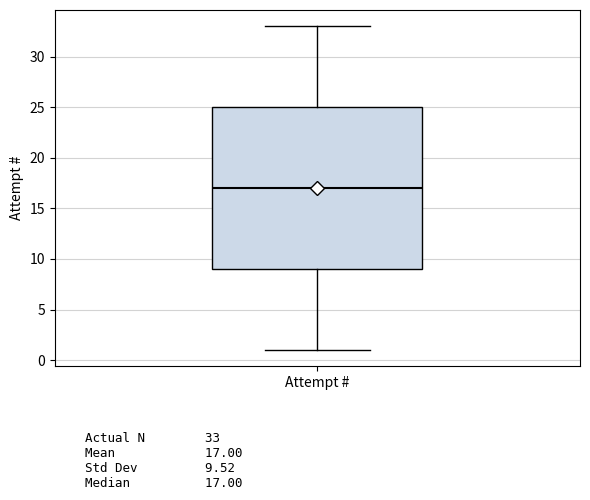

Read this box plot against the y-axis: the position of the median line, the range covered by the box, and the ends of both whiskers. The values are not printed on the chart, so give them approximately, as read against the axis.

median 17, box 9 to 25, whiskers 1 to 33